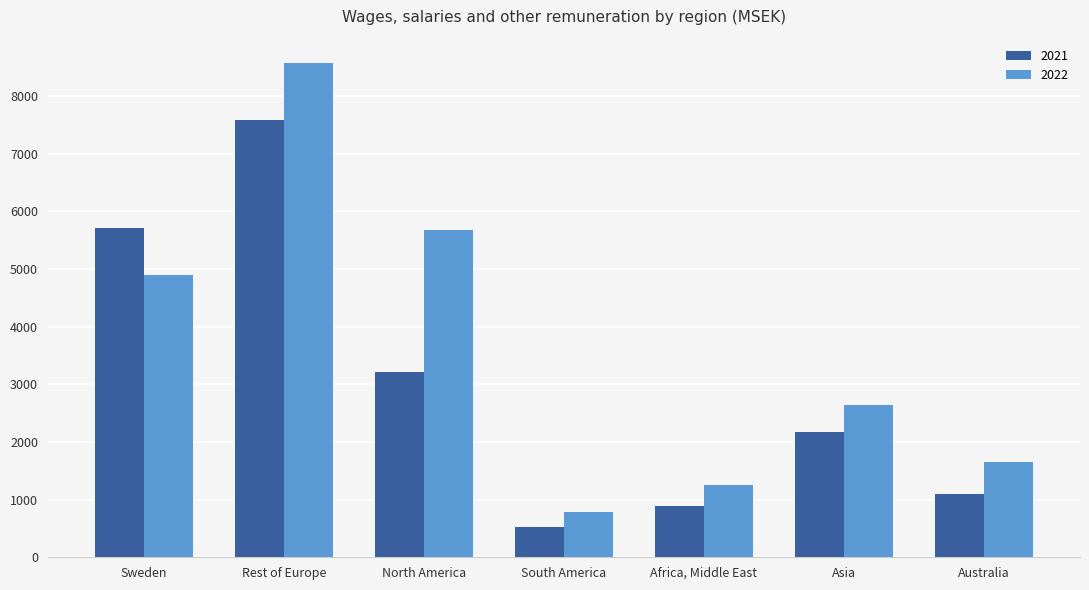

What is the label of the 5th bar from the left?

Africa, Middle East